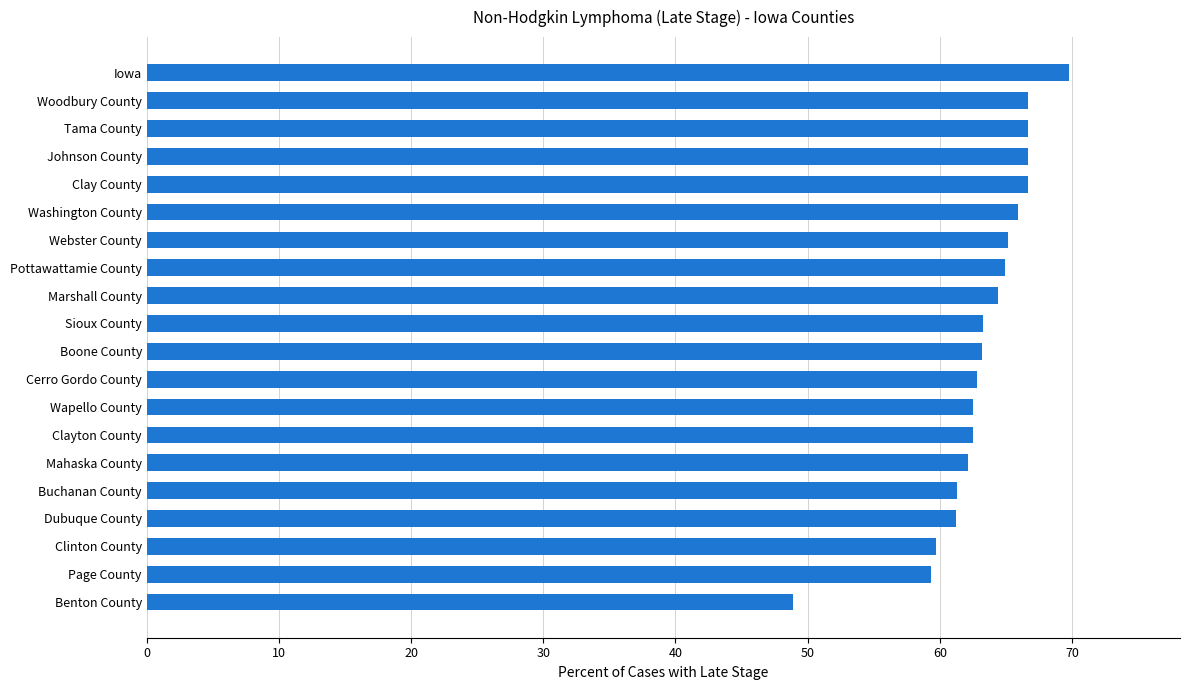

Which has a higher value, Sioux County or Page County?

Sioux County